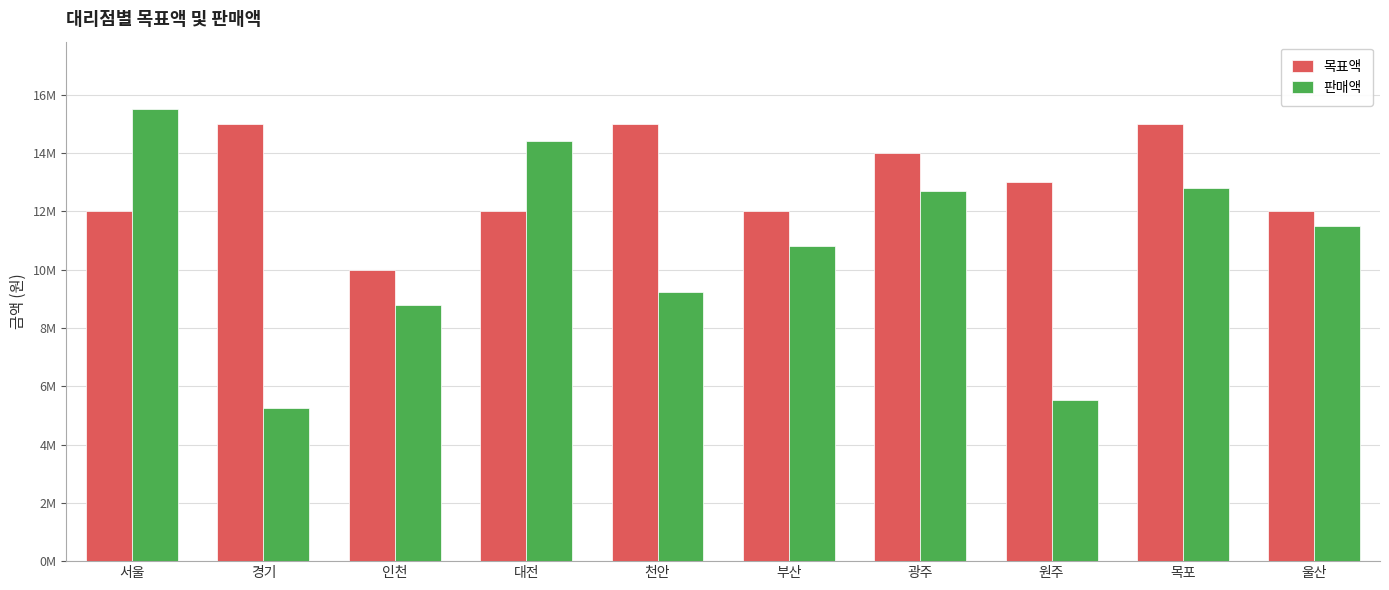

What is the difference between the maximum and minimum values in the 판매액 series?

10260000